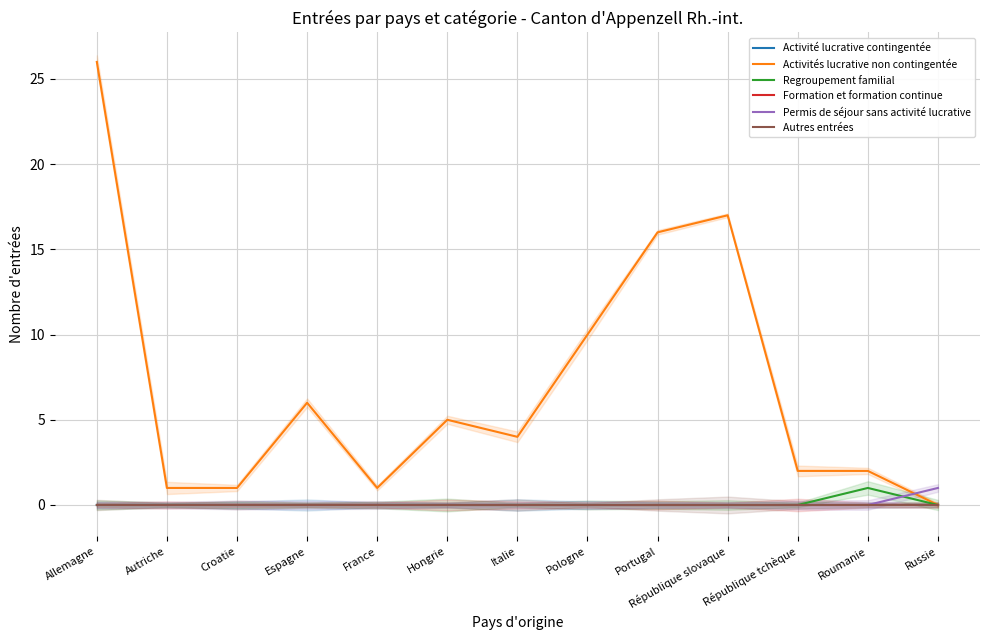

Reading left to right, extract all data points from this chart.

Activité lucrative contingentée: 0	0	0	0	0	0	0	0	0	0	0	0	0
Activités lucrative non contingentée: 26	1	1	6	1	5	4	10	16	17	2	2	0
Regroupement familial: 0	0	0	0	0	0	0	0	0	0	0	1	0
Formation et formation continue: 0	0	0	0	0	0	0	0	0	0	0	0	0
Permis de séjour sans activité lucrative: 0	0	0	0	0	0	0	0	0	0	0	0	1
Autres entrées: 0	0	0	0	0	0	0	0	0	0	0	0	0